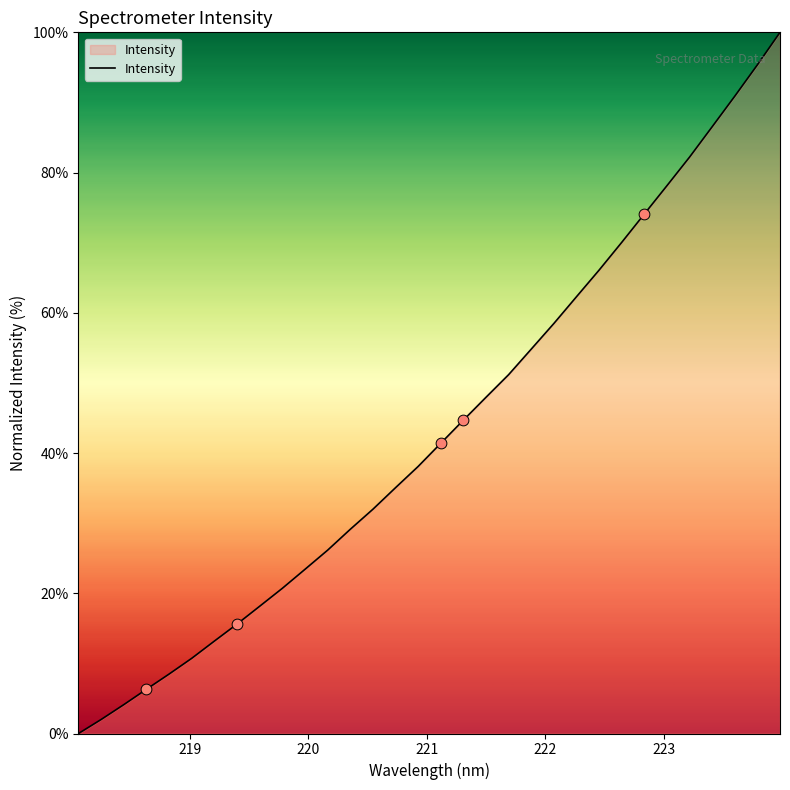

What is the maximum value shown in the chart?

100.0